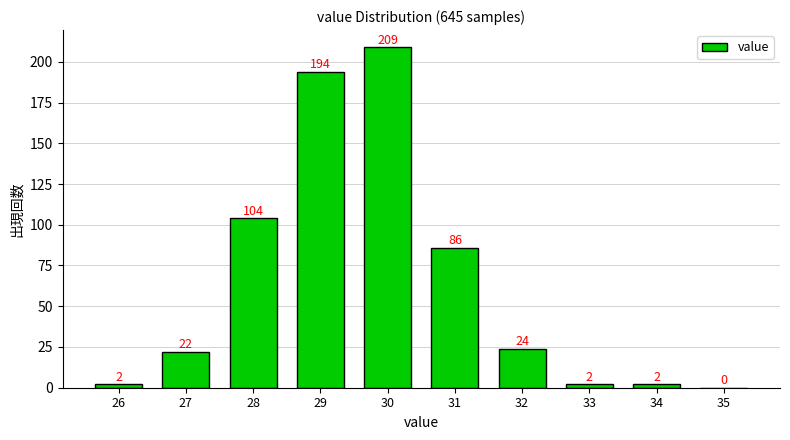

Reading left to right, extract all data points from this chart.

26=2	27=22	28=104	29=194	30=209	31=86	32=24	33=2	34=2	35=0